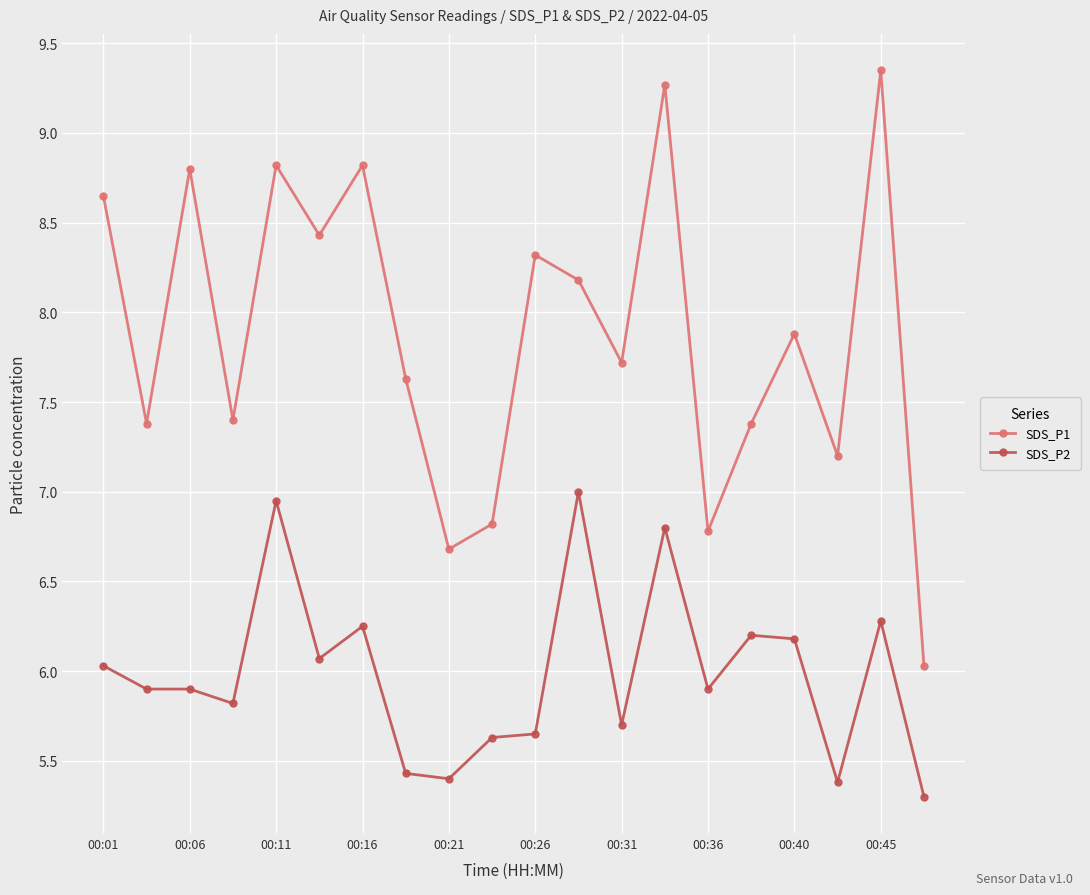

True or false: SDS_P2 and SDS_P1 intersect in this chart.

False